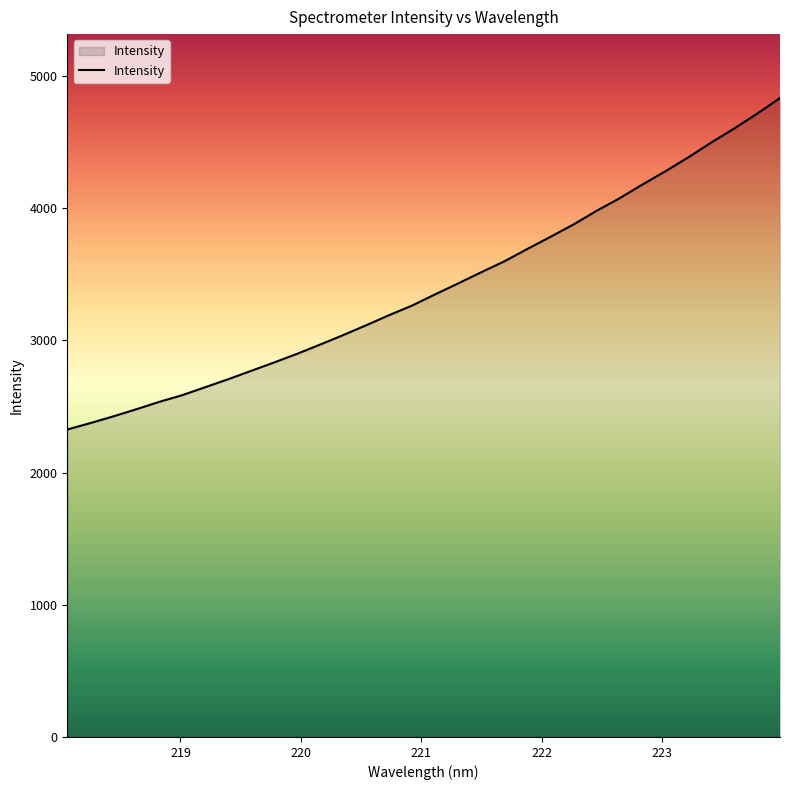

How many lines are shown in the chart?

1